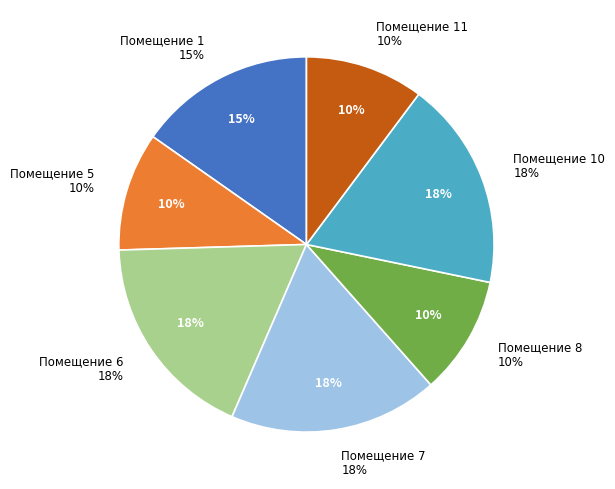

Is it true that 11 is 24% of the pie?

False